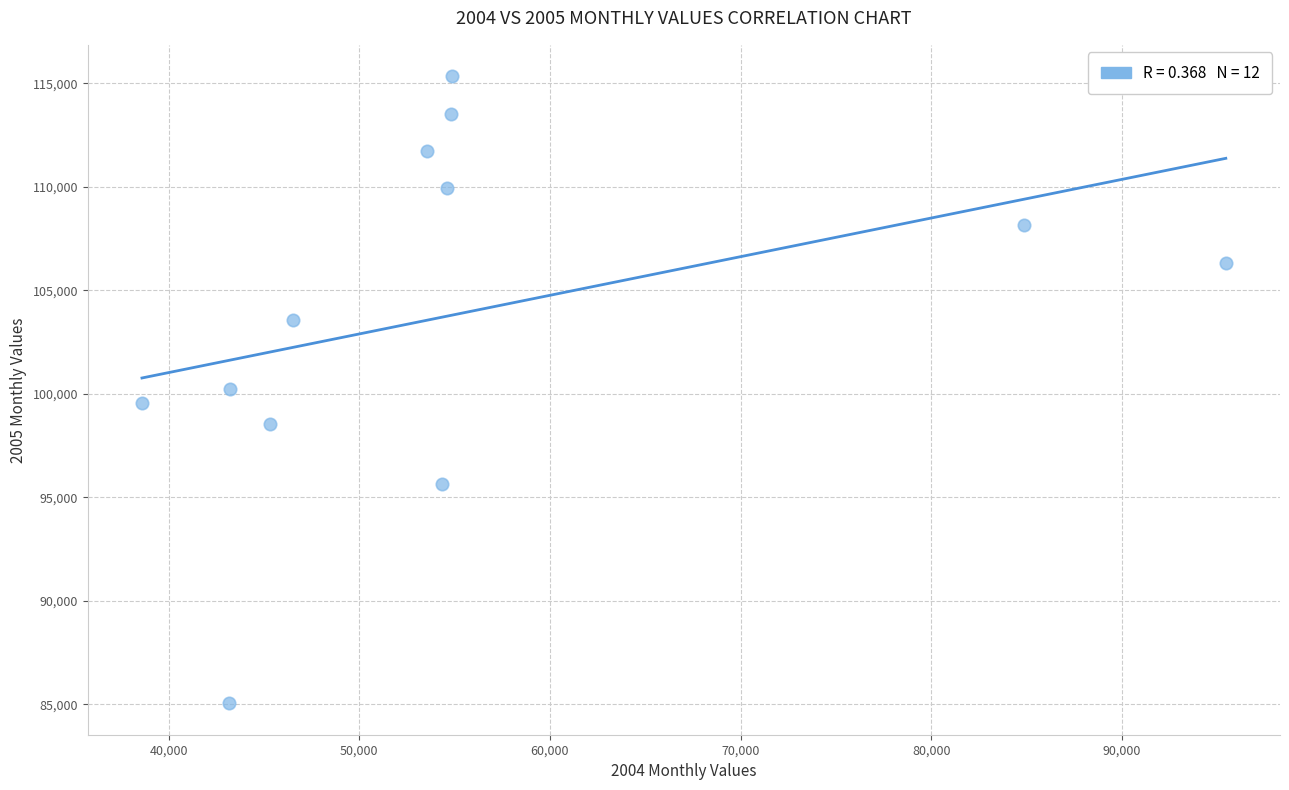

What is the range of Y values (max minus min)?

30306